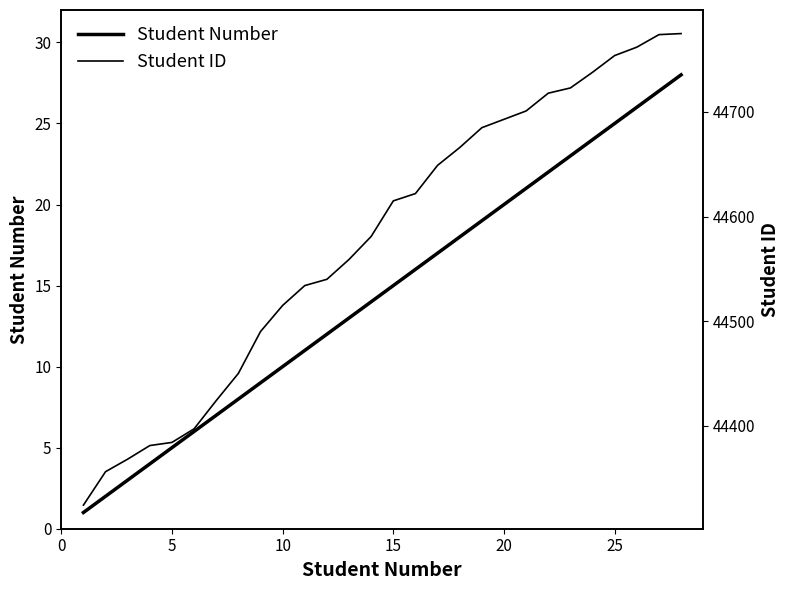

The value of Student Number at 25 is 15. True or false?

False